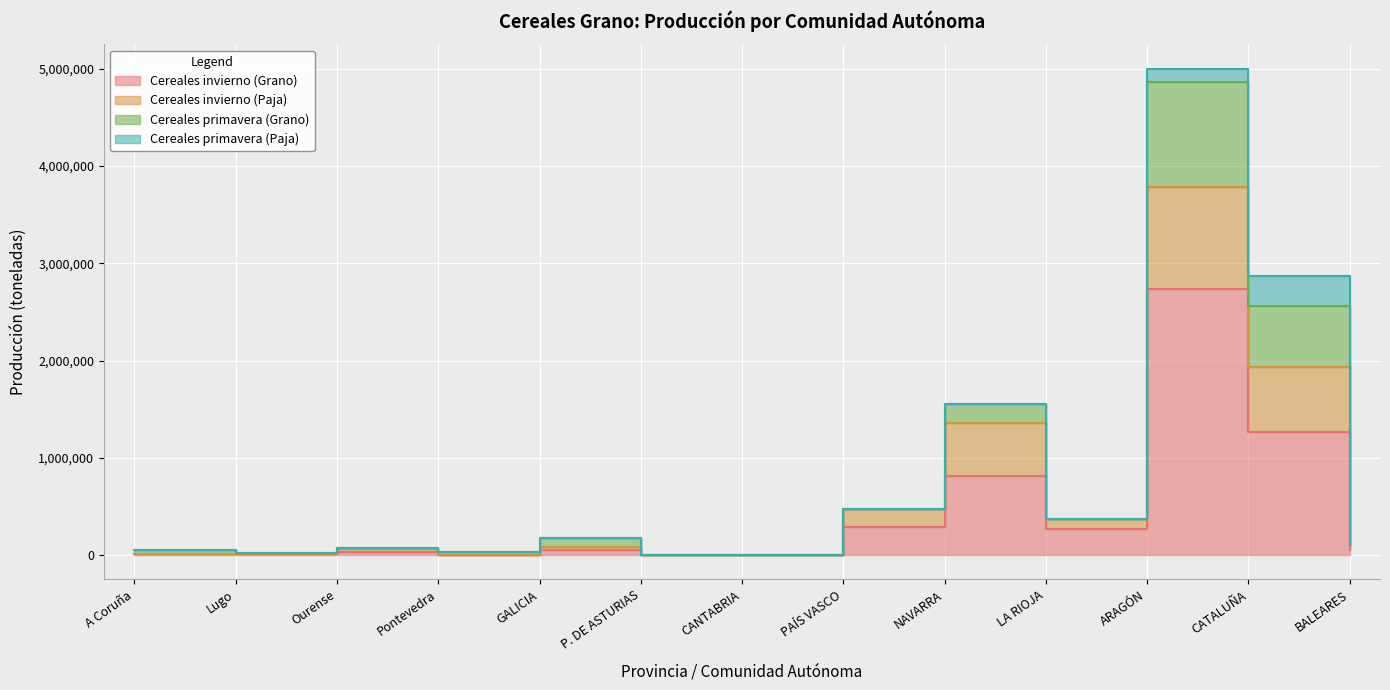

How many interior local peaks does the Cereales primavera (Grano) series have?

4